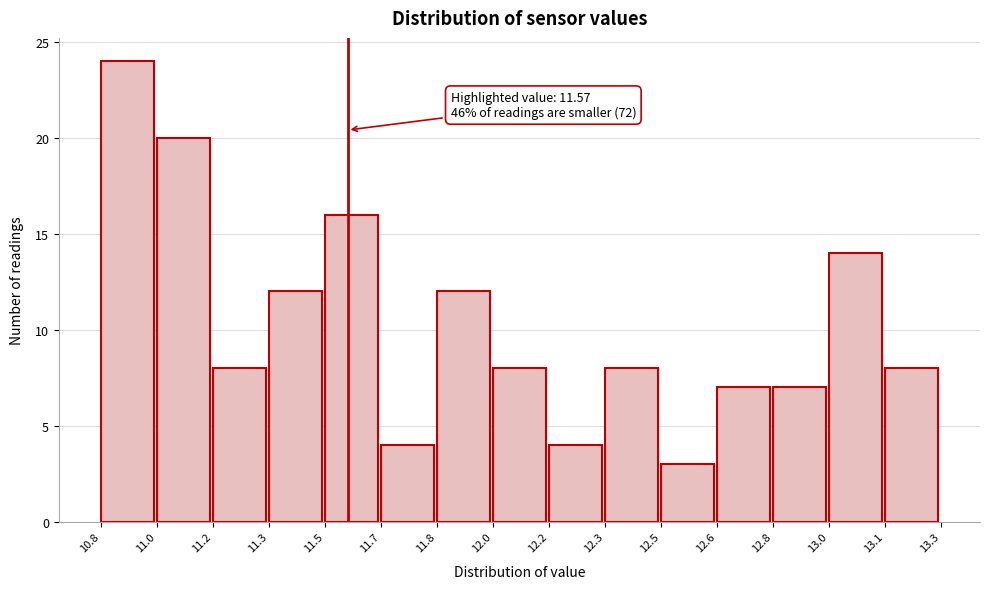

Reading left to right, transcribe all the data shown in this chart.

24	20	8	12	16	4	12	8	4	8	3	7	7	14	8